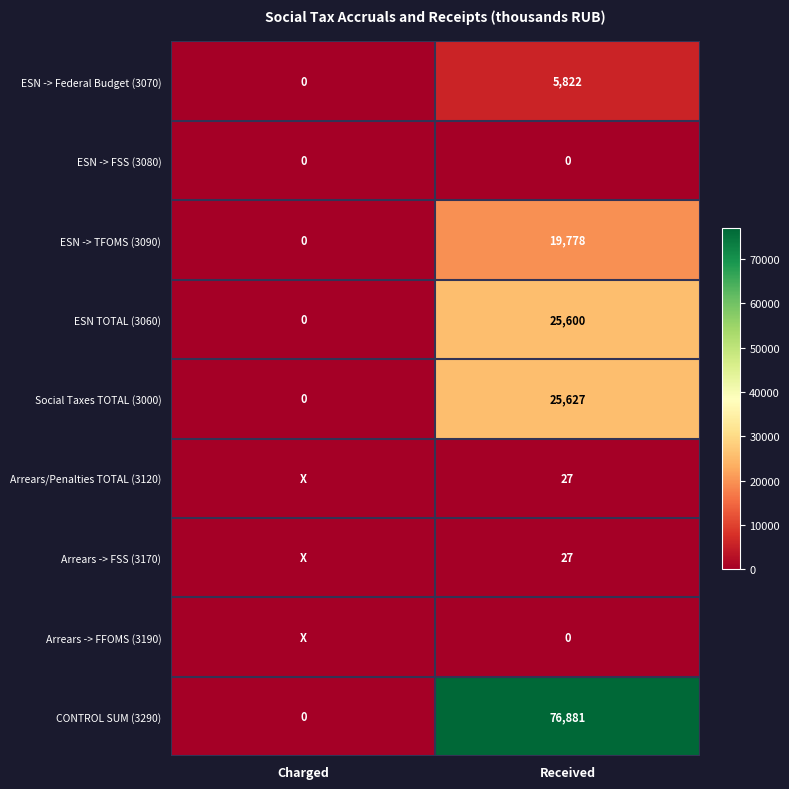

The CONTROL SUM (3290) series shows 21419 at Received. True or false?

False